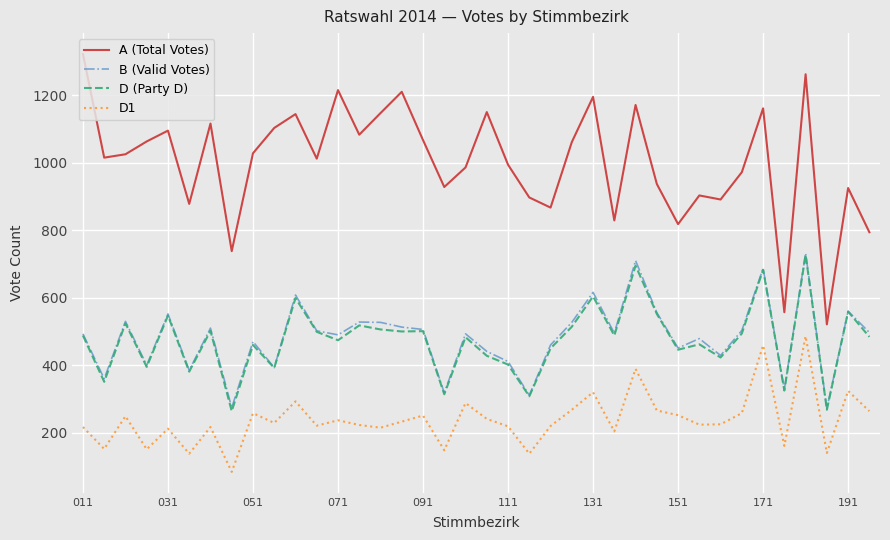

True or false: B (Valid Votes) and A (Total Votes) cross at least once.

False